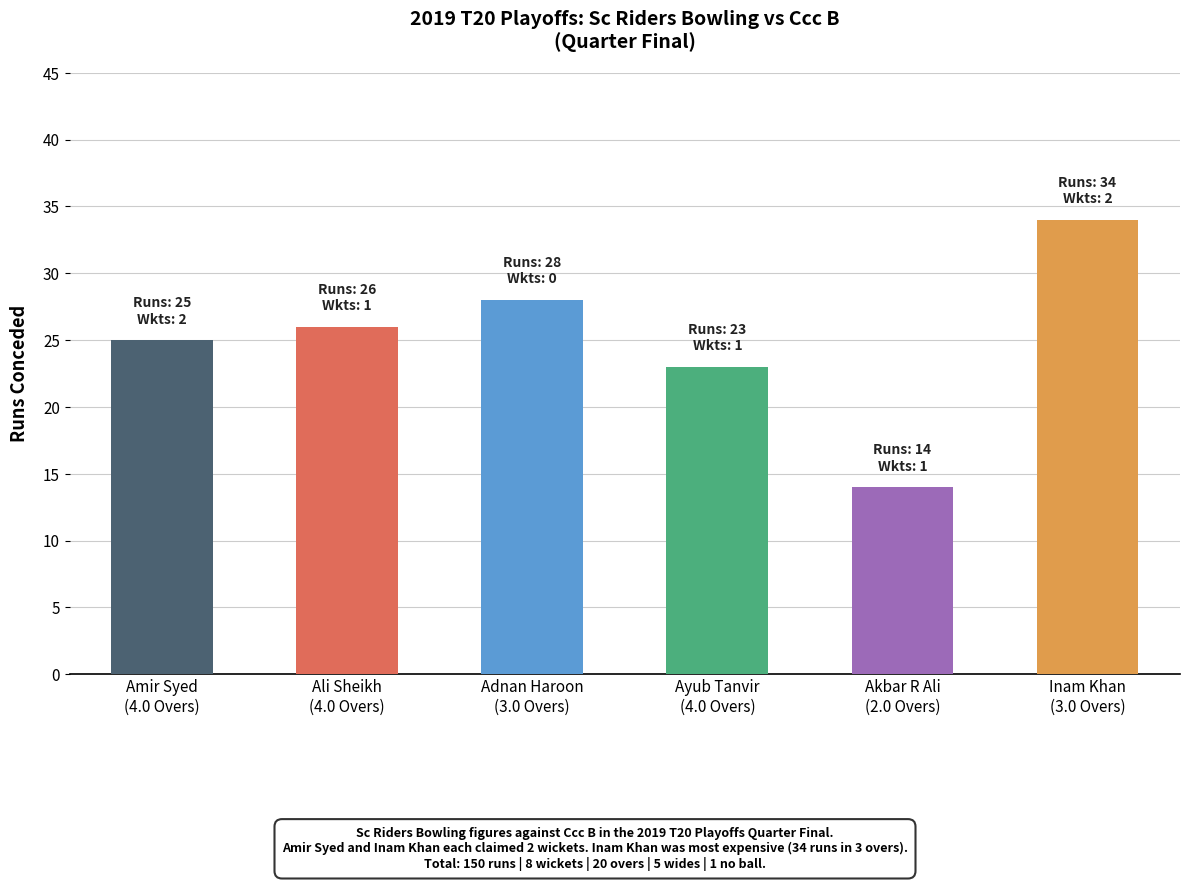

What value does the data have at Ali Sheikh
(4.0 Overs), to the nearest 5?

25